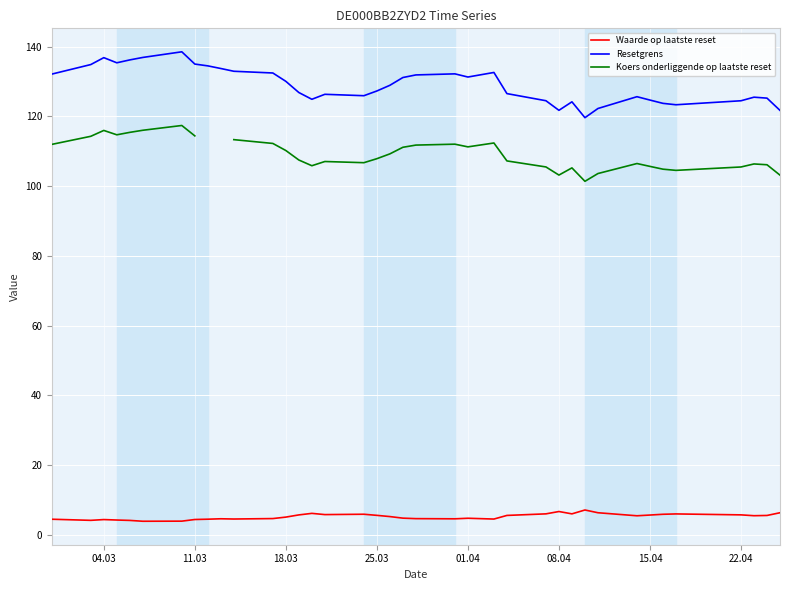

What is the minimum value for Waarde op laatste reset?

3.9